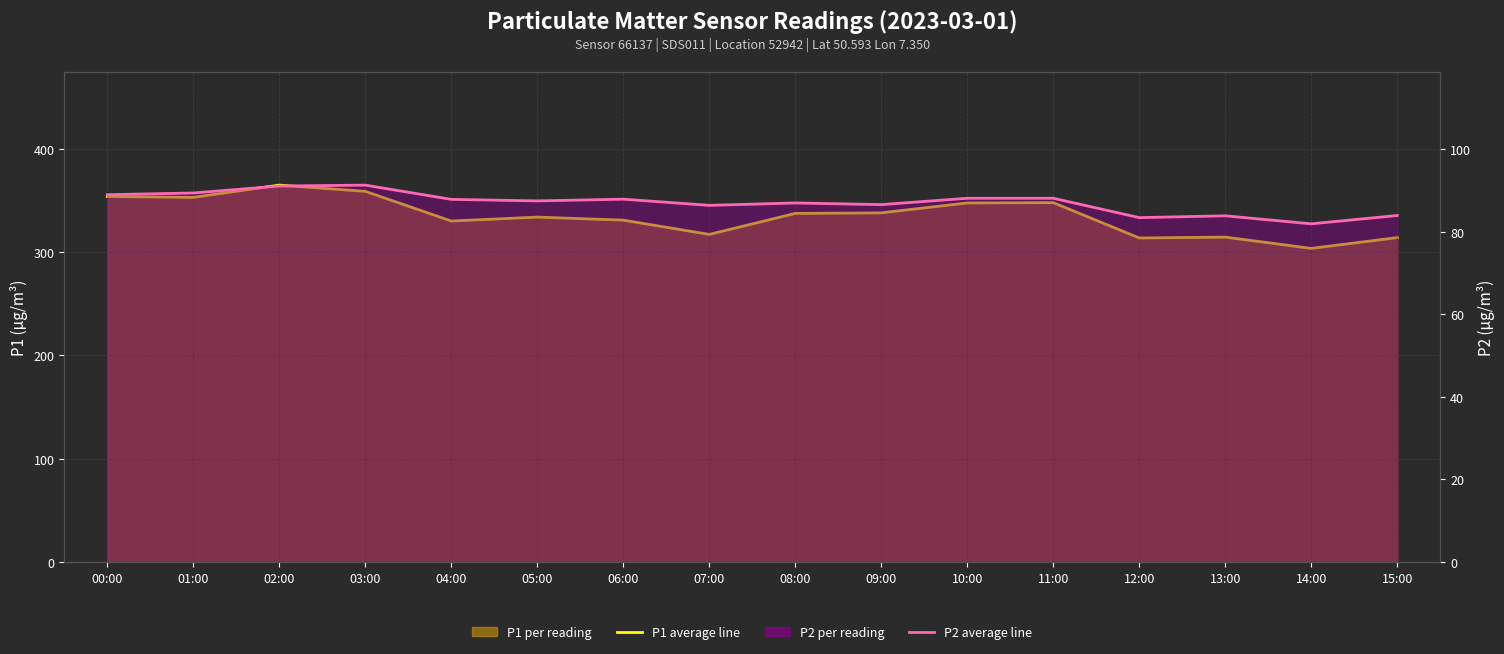

What is the label of the 5th point from the right?

11:00